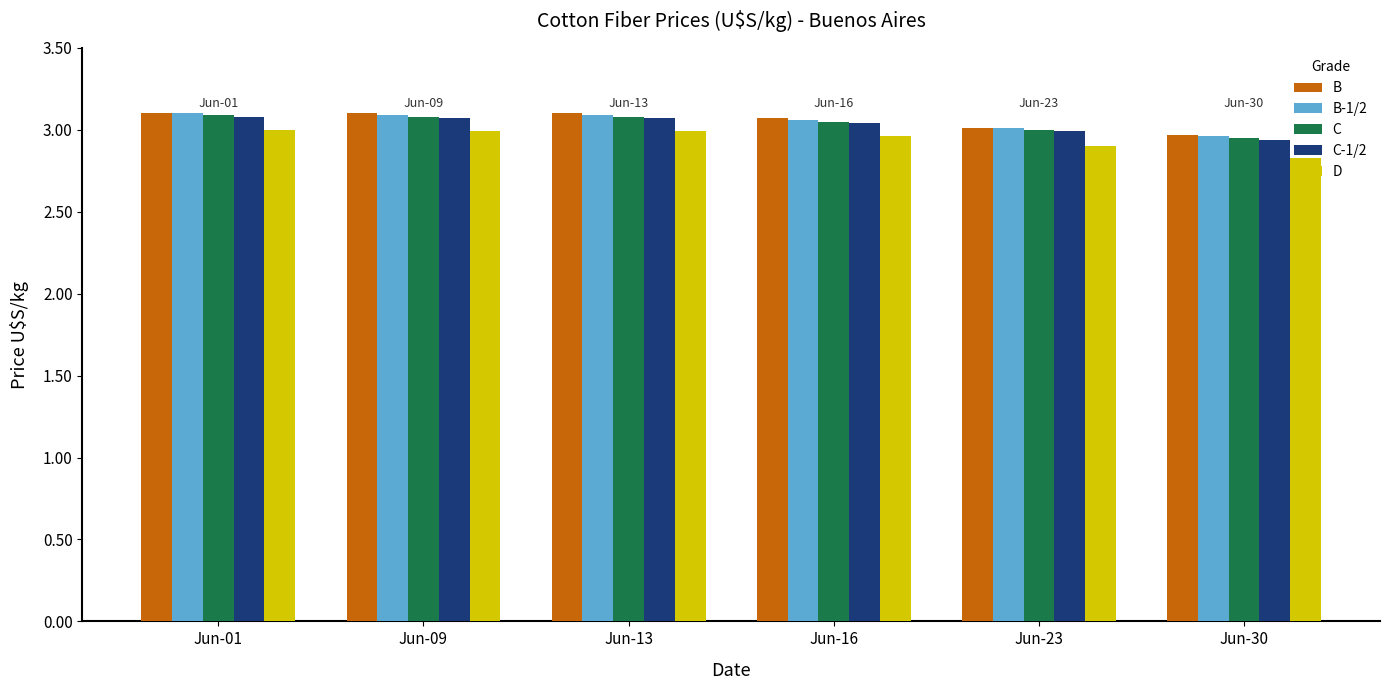

What is the sum of all C-1/2 values?

18.2